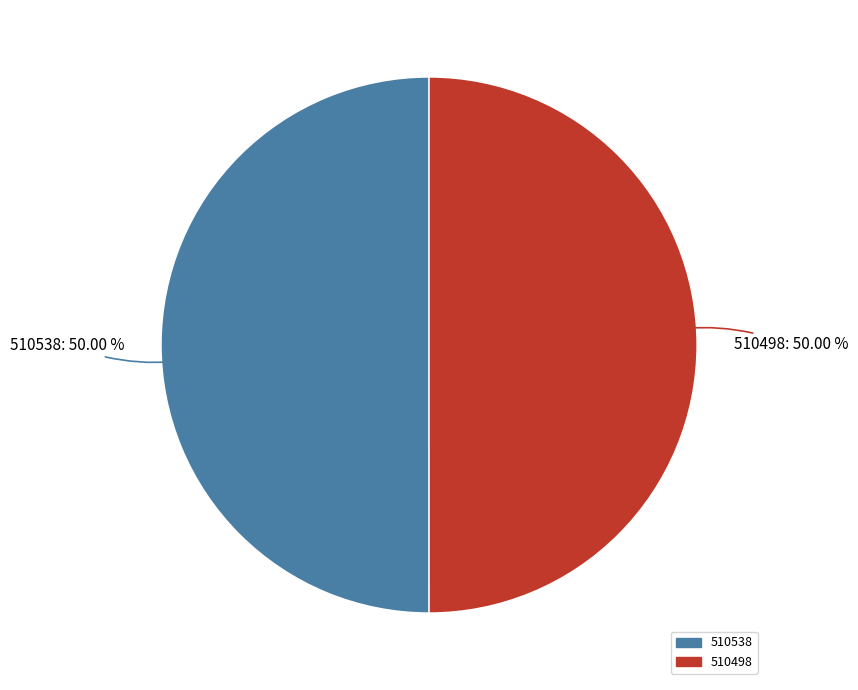

Do 510498 and 510538 together represent more than half of the pie?

Yes